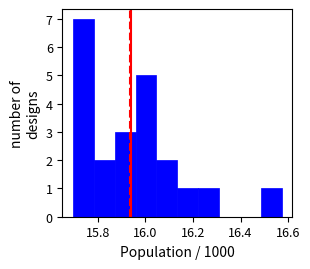

Reading left to right, list every bar in this chart as the range it spans on the x-axis followed by its height. Neither the bar edges nor the heights are printed on the chart, so give them approximately, as read against the axes.

15.70 to 15.78: 7
15.78 to 15.88: 2
15.88 to 15.96: 3
15.96 to 16.04: 5
16.04 to 16.14: 2
16.14 to 16.22: 1
16.22 to 16.30: 1
16.30 to 16.40: 0
16.40 to 16.48: 0
16.48 to 16.58: 1